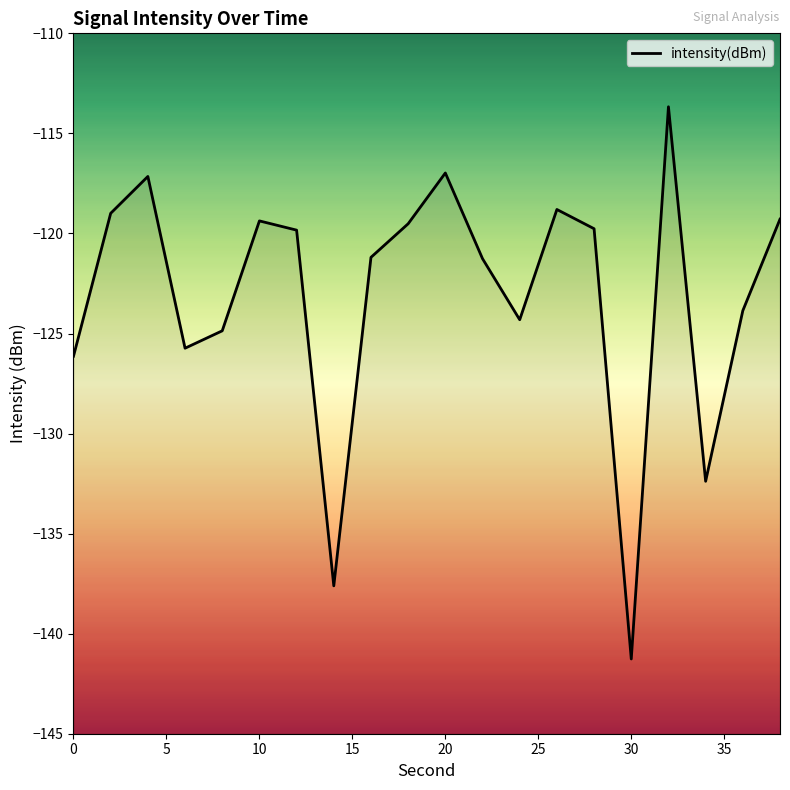

Reading right to left, extract all data points from this chart.

38=-119.3	36=-123.9	34=-132.4	32=-113.7	30=-141.3	28=-119.8	26=-118.8	24=-124.3	22=-121.3	20=-117.0	18=-119.5	16=-121.2	14=-137.6	12=-119.8	10=-119.4	8=-124.9	6=-125.7	4=-117.2	2=-119.0	0=-126.1